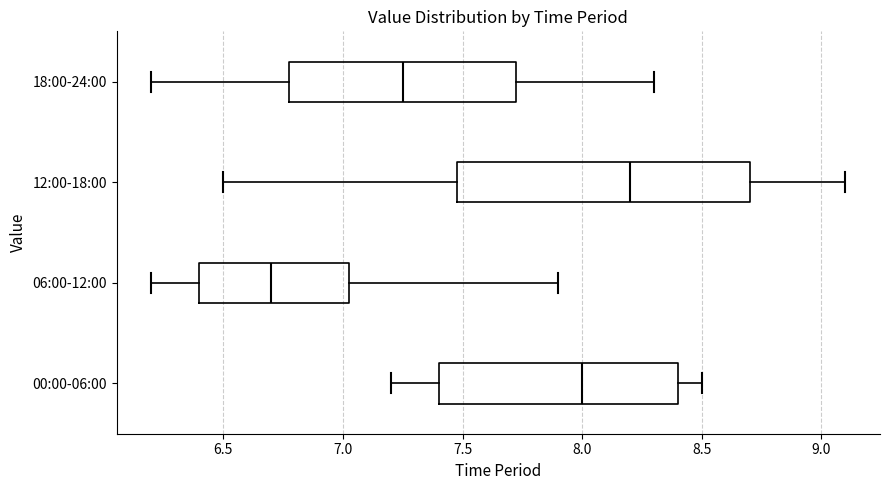

Reading bottom to top, read every box against the x-axis: the position of its median line, the range the box covers, and the ends of its whiskers. The values are not printed on the chart, so give them approximately, as read against the axis.

00:00-06:00: median 8.00, box 7.40 to 8.40, whiskers 7.20 to 8.50
06:00-12:00: median 6.70, box 6.40 to 7.05, whiskers 6.20 to 7.90
12:00-18:00: median 8.20, box 7.50 to 8.70, whiskers 6.50 to 9.10
18:00-24:00: median 7.25, box 6.80 to 7.75, whiskers 6.20 to 8.30